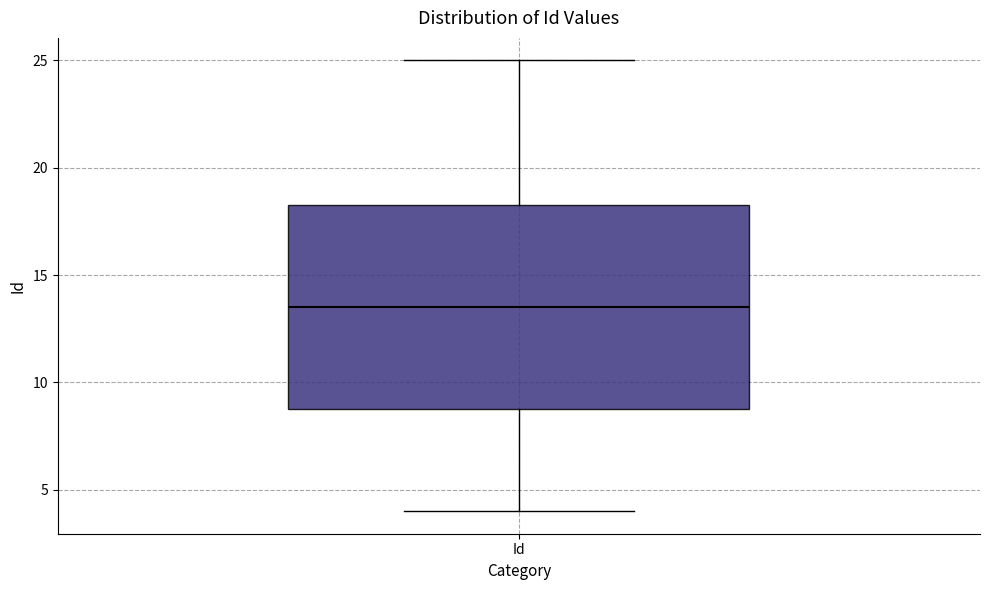

Where does the median line of the box for Id sit on the y-axis? The values are not printed on the chart, so give them approximately, as read against the axis.

13.5